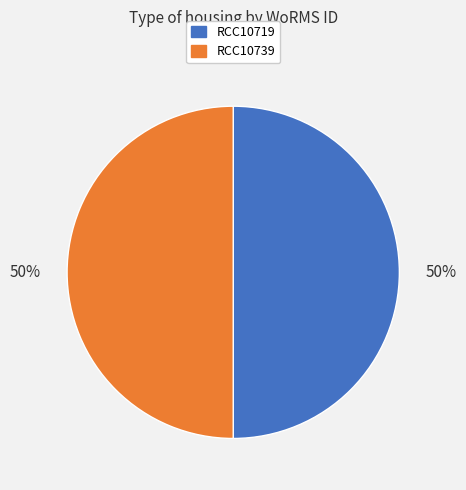

To the nearest percent, what is the combined percentage of RCC10719 and RCC10739?

100%